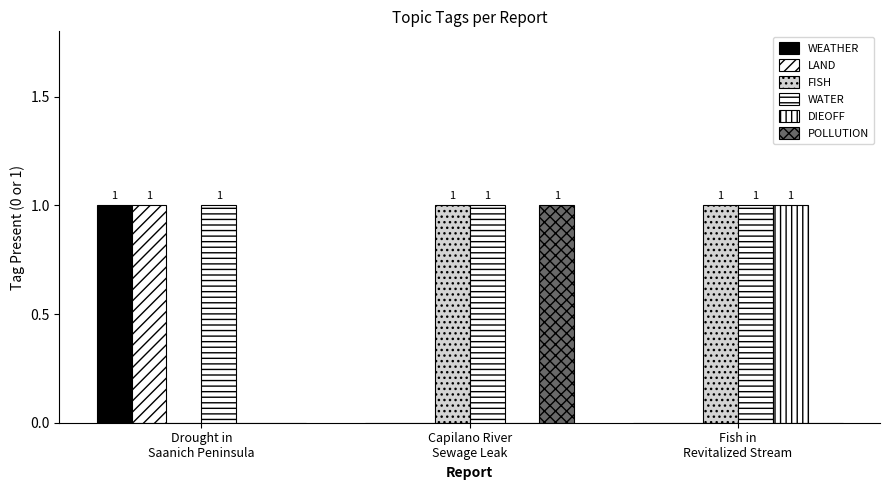

Does the chart contain stacked bars?

No